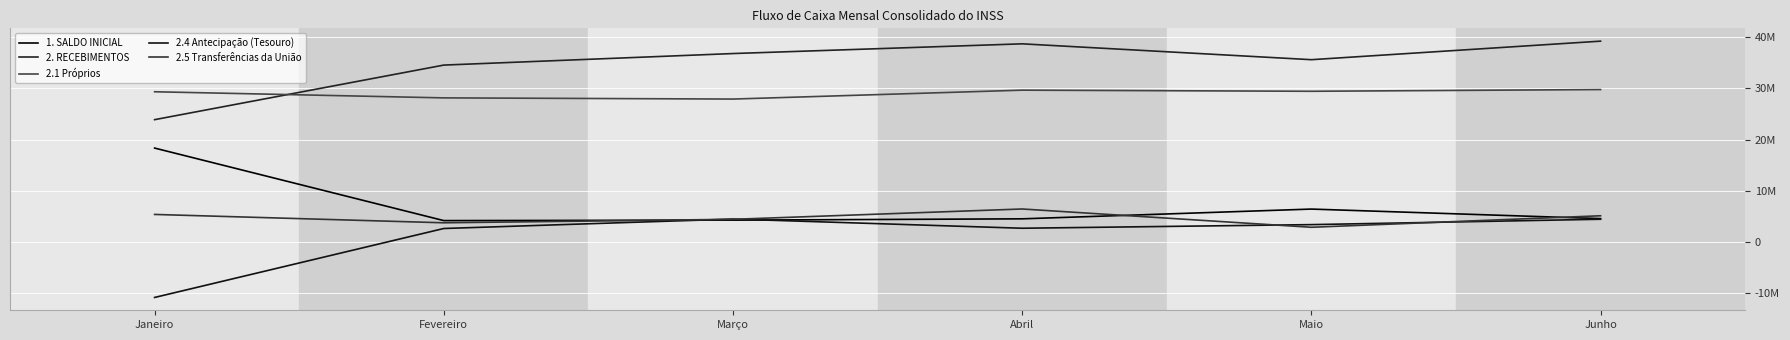

Does the chart have visible grid lines?

Yes